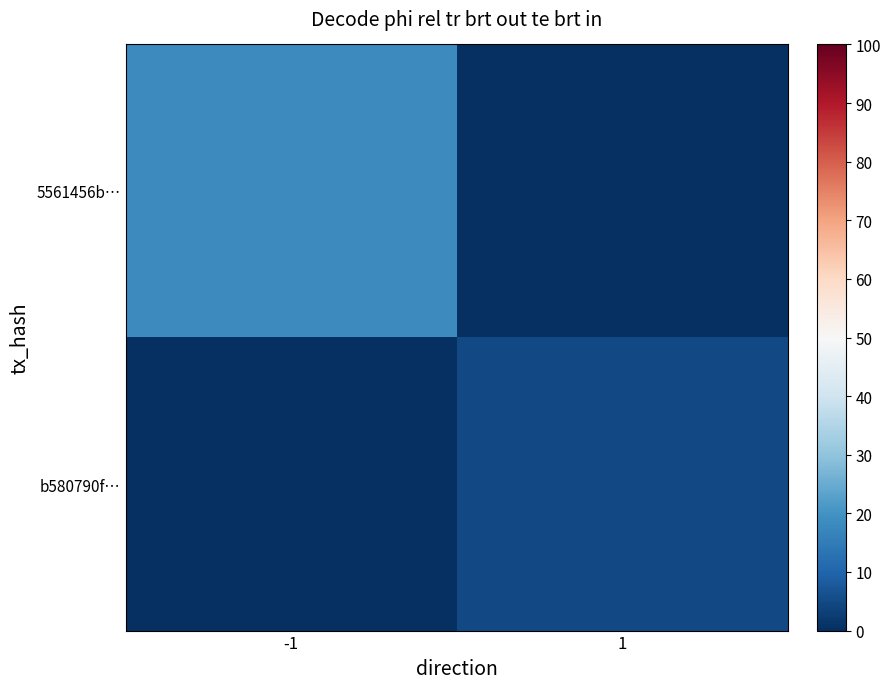

Reading left to right, extract all data points from this chart.

5561456b…: -1=18	1=0
b580790f…: -1=0	1=5